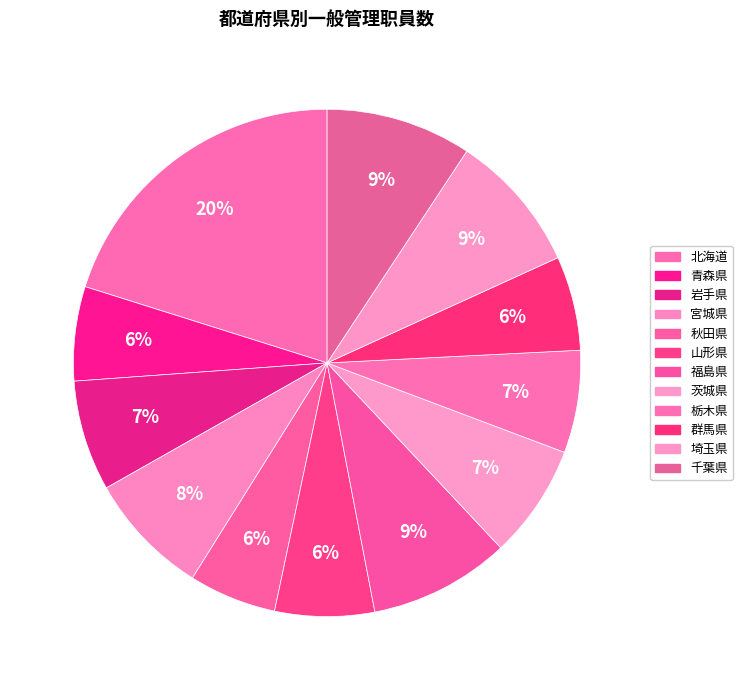

What is the change in value from 北海道 to 茨城県?

-6370